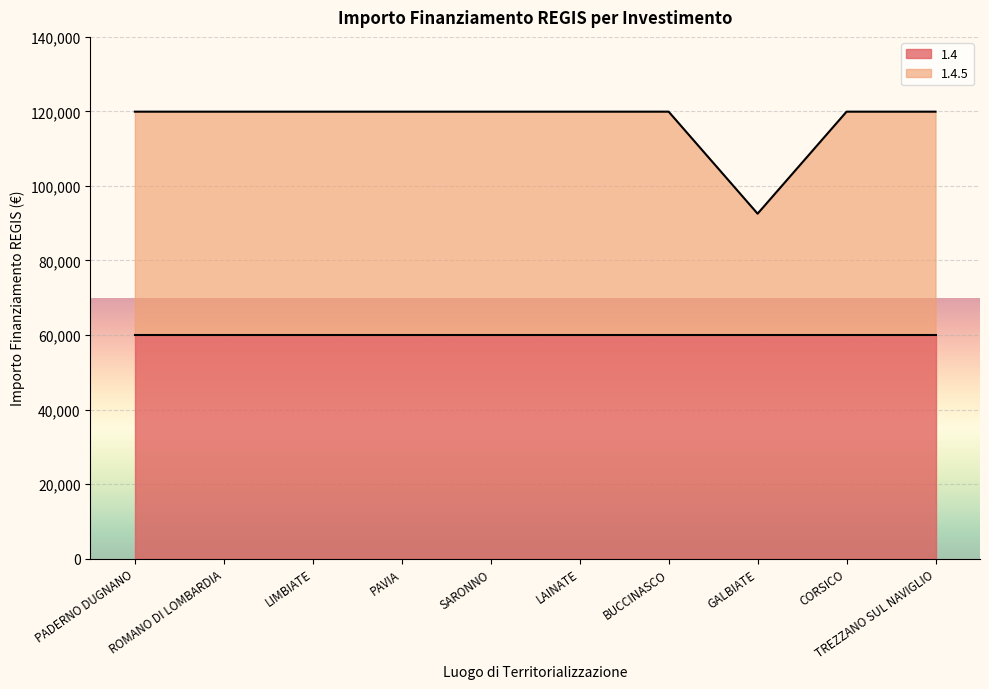

What is the value of the 2nd point from the left?

119932